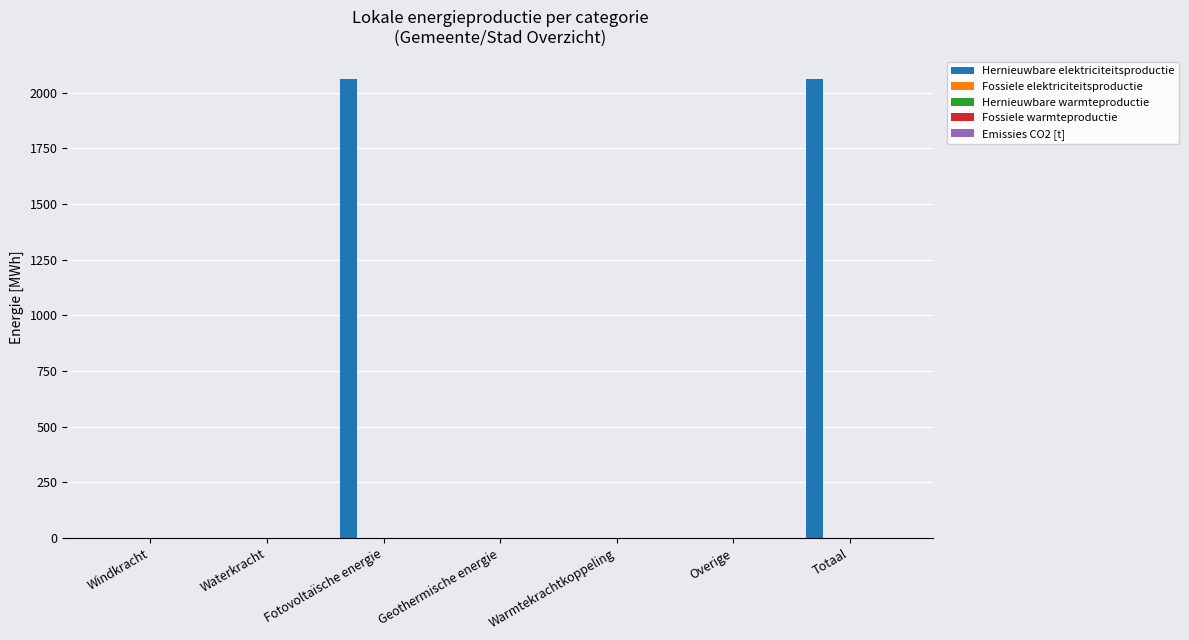

What is the sum of all values?

4117.8